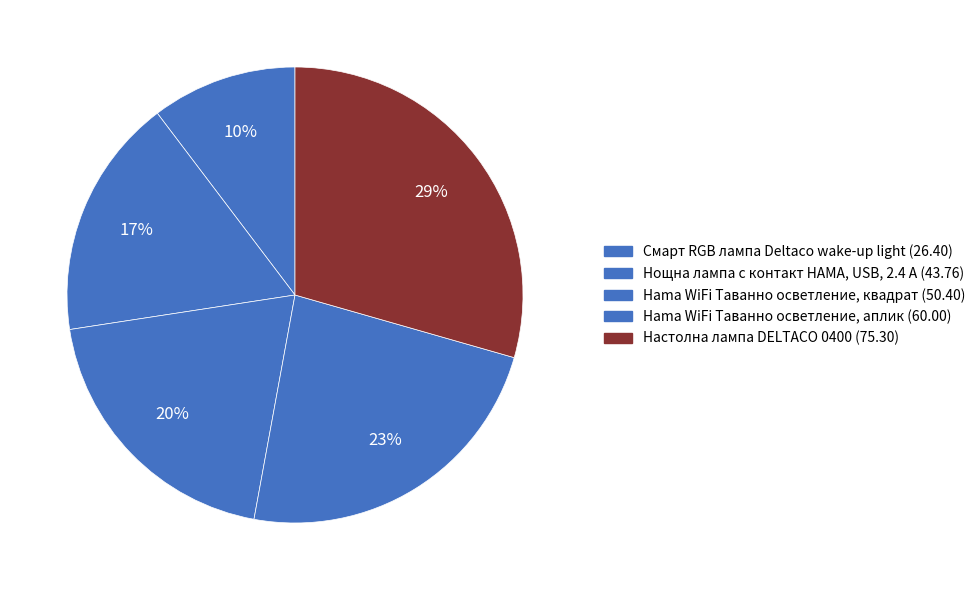

Is there any slice that represents more than half of the pie?

No